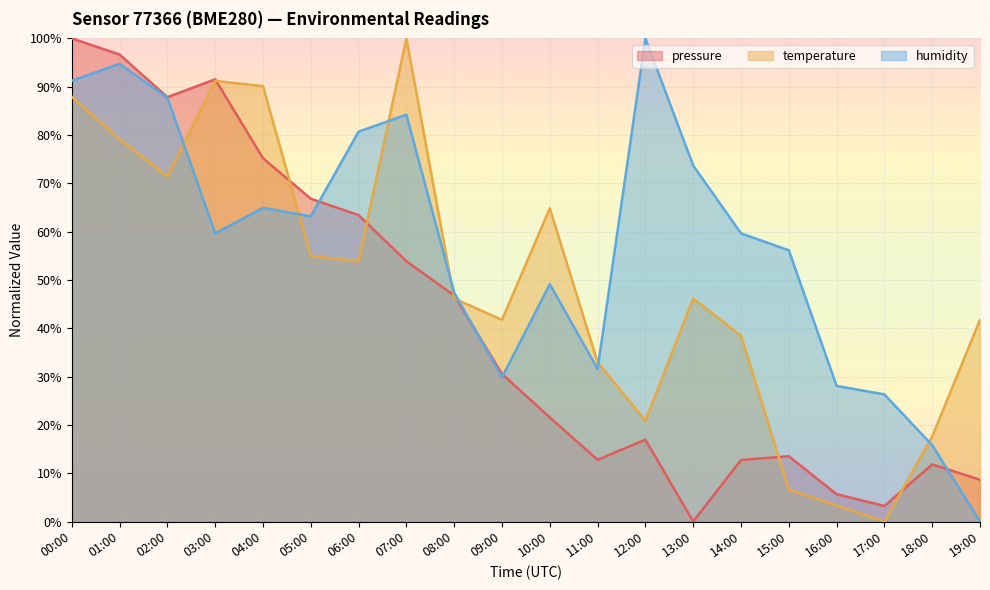

Rank the categories by temperature value from highest to lowest.

07:00, 03:00, 04:00, 00:00, 01:00, 02:00, 10:00, 05:00, 06:00, 08:00, 13:00, 09:00, 19:00, 14:00, 11:00, 12:00, 18:00, 15:00, 16:00, 17:00